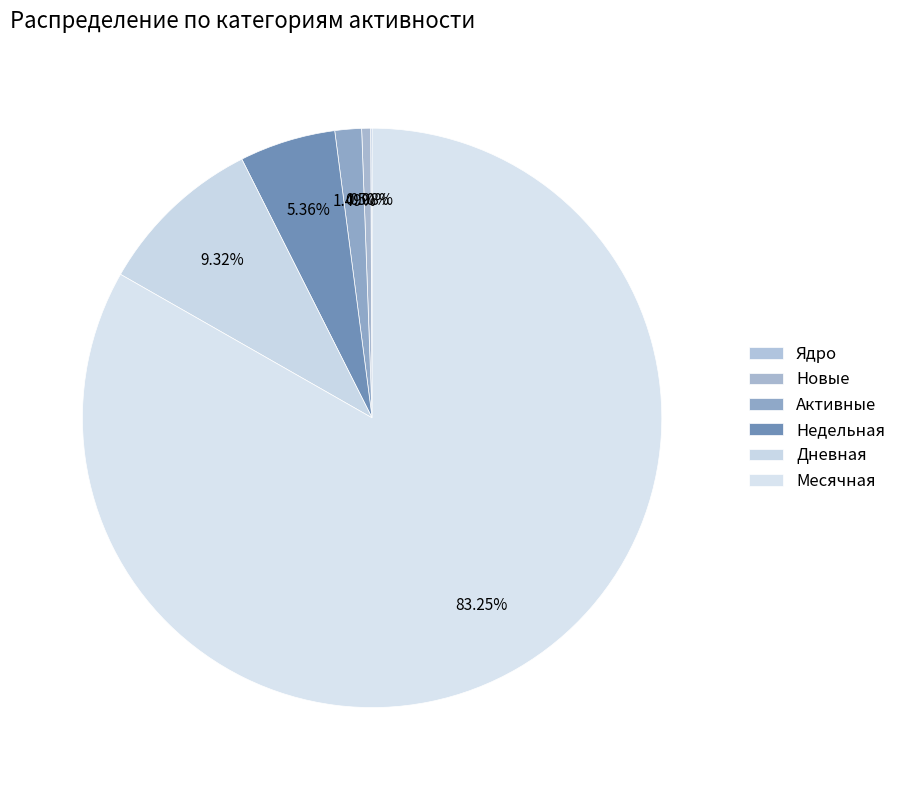

Which category accounts for the majority?

Месячная